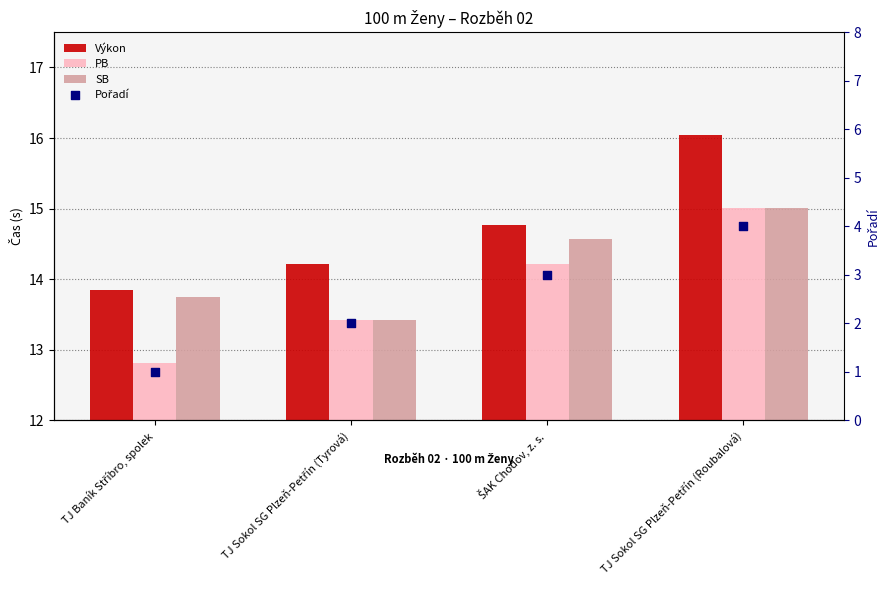

What are all the series names shown in the legend?

Výkon, PB, SB, Pořadí